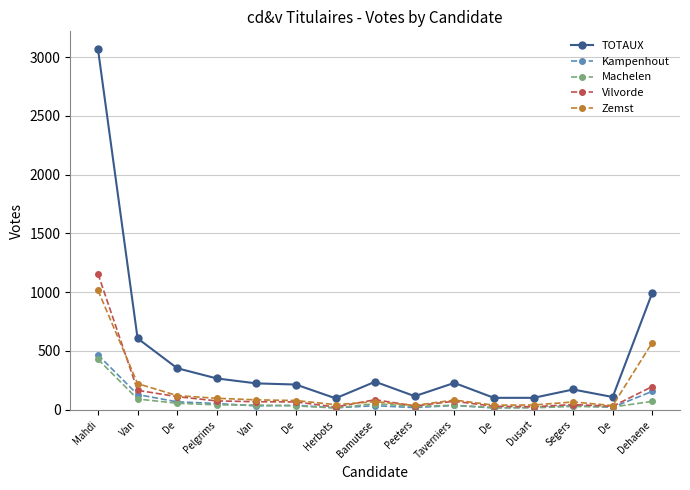

How many values in the Kampenhout series are below 34?

6